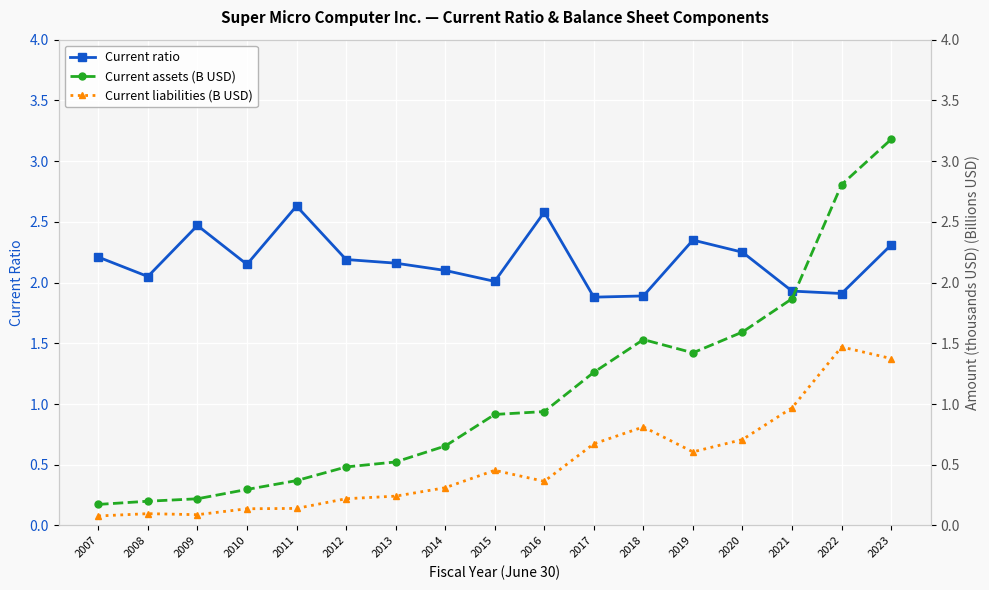

True or false: Current assets (B USD) and Current liabilities (B USD) intersect in this chart.

False